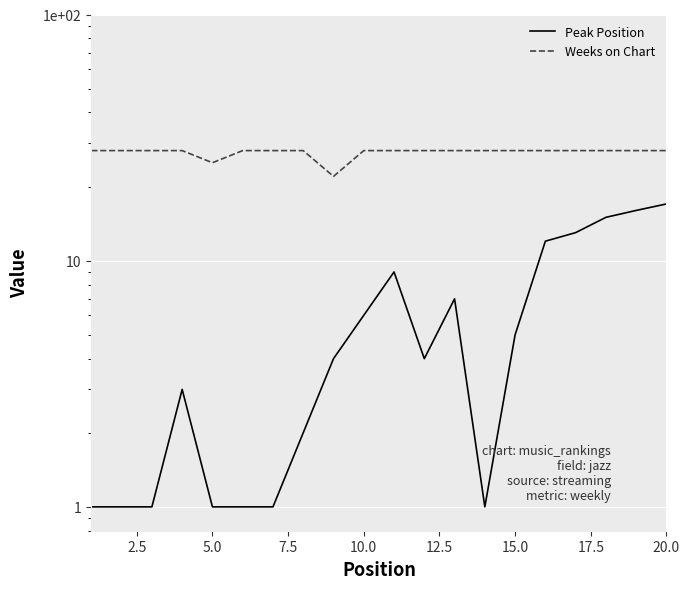

Count the number of categories in the chart.

20